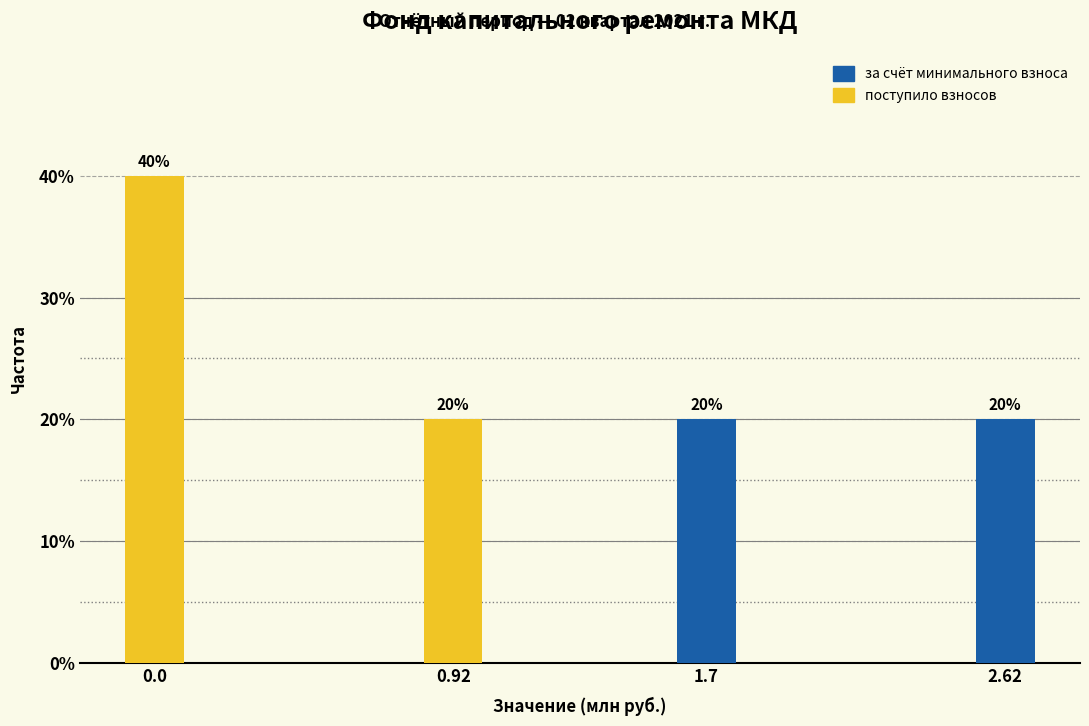

Reading left to right, list all the values displayed in this chart.

40	20	20	20